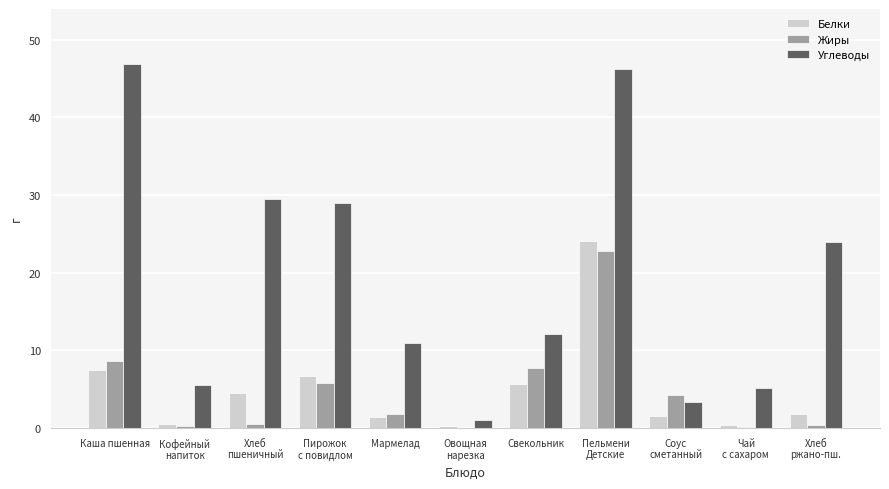

The Жиры series shows 7.6 at Соус
сметанный. True or false?

False